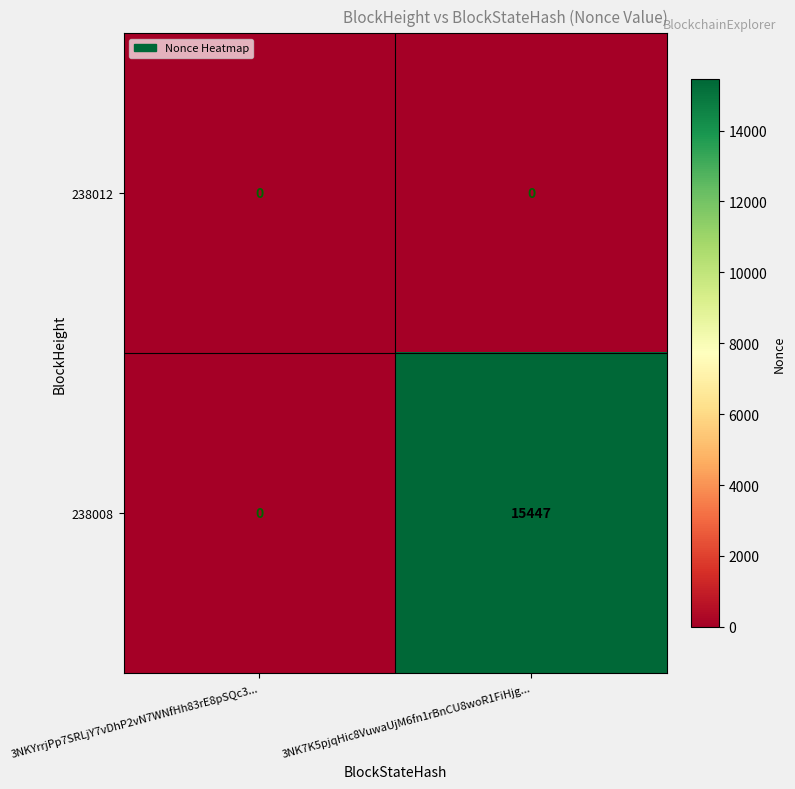

Which series changed the most between 3NKYrrjPp7SRLjY7vDhP2vN7WNfHh83rE8pSQc3... and 3NK7K5pjqHic8VuwaUjM6fn1rBnCU8woR1FiHjg...?

238008